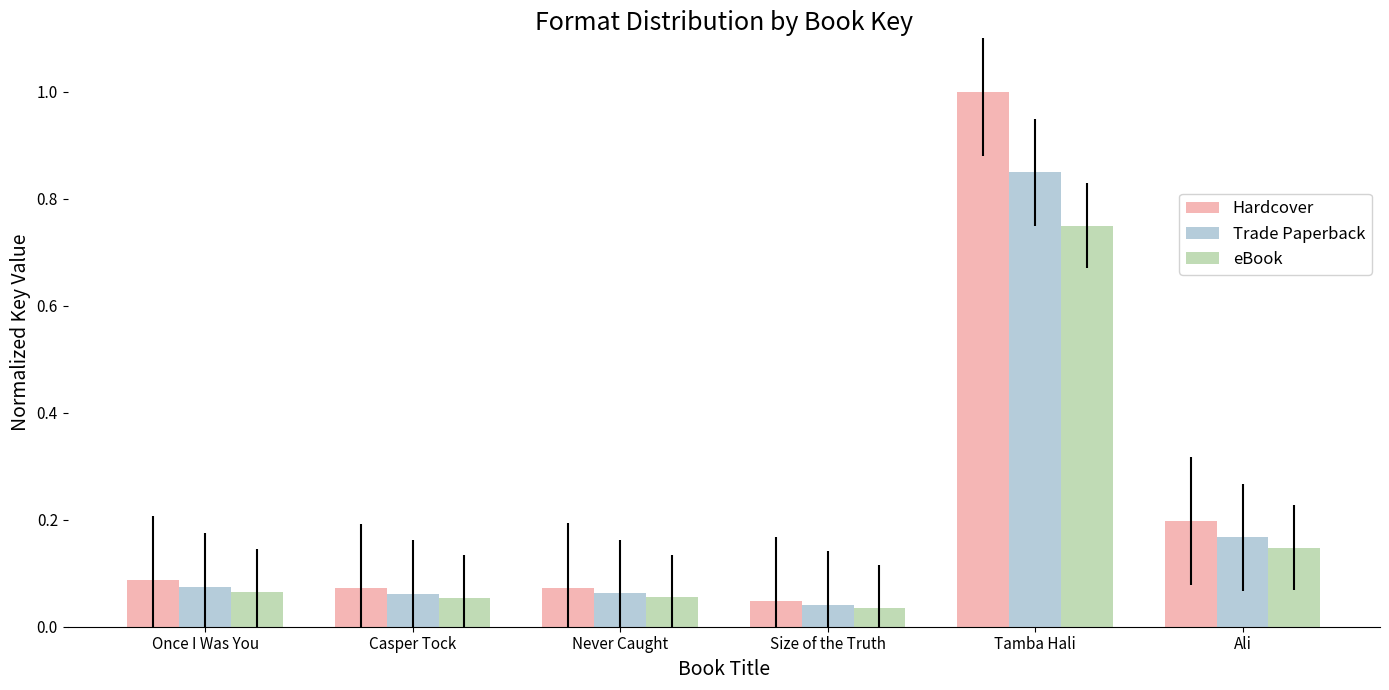

Count the number of data series in this chart.

3